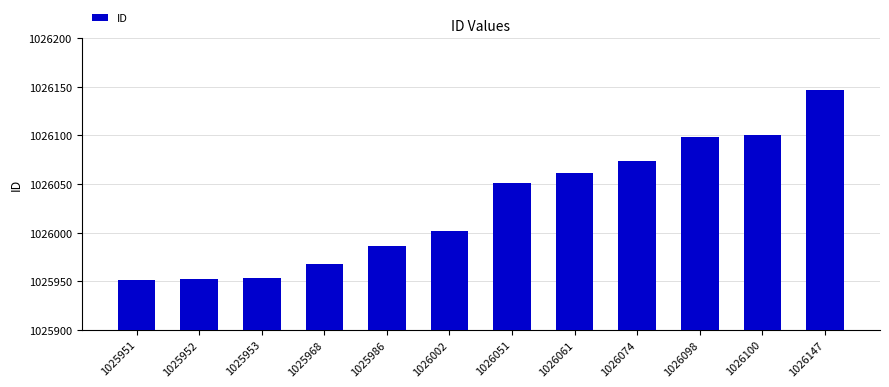

The value at 1025968 is 1025968. True or false?

True